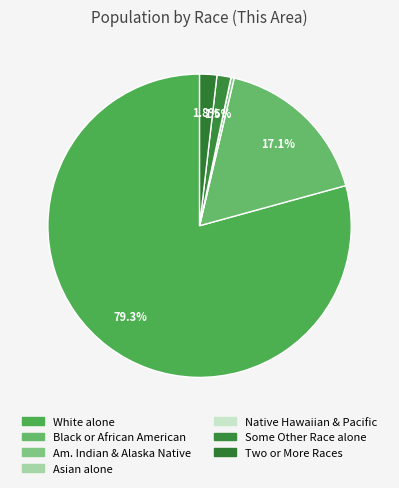

Rank the categories by value from lowest to highest.

Asian alone, Native Hawaiian and Other Pacific, American Indian and Alaska Native, Some Other Race alone, Two or More Races, Black or African American alone, White alone